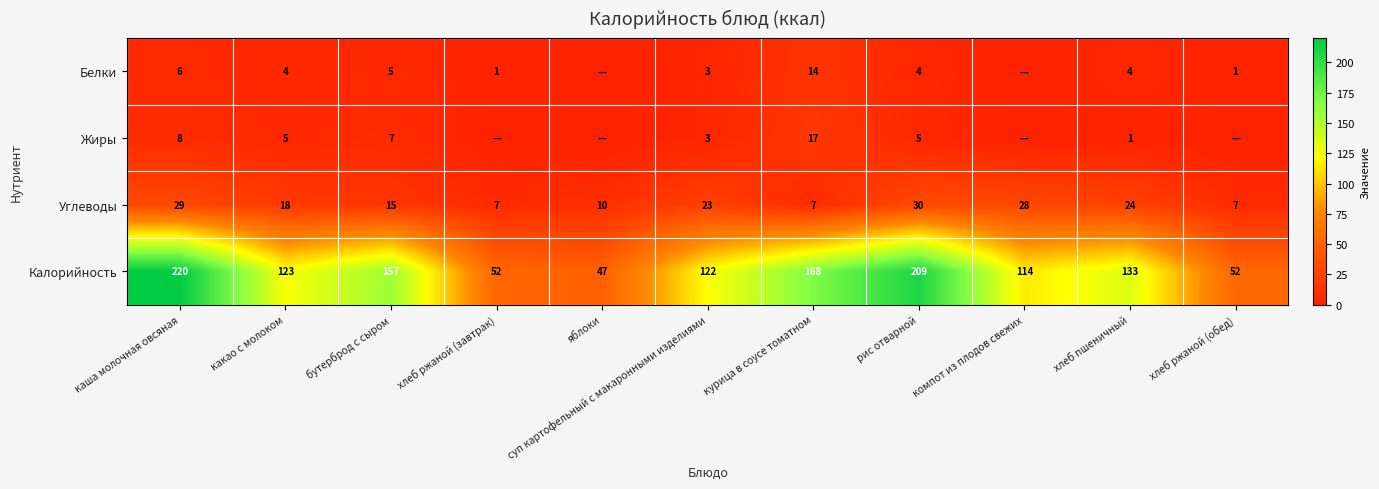

Read the Углеводы value at какао с молоком, to the nearest 10.

20